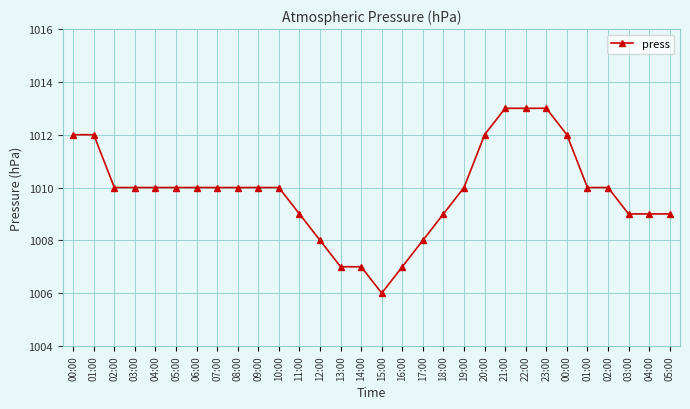

What is the minimum value shown in the chart?

1006